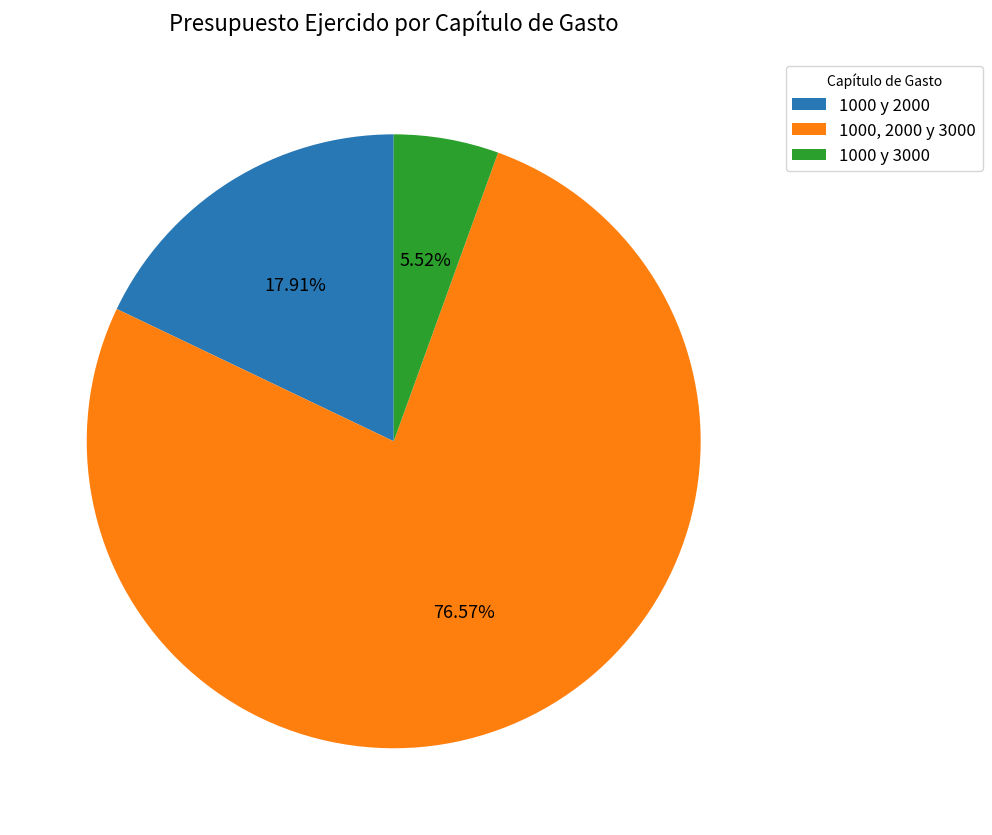

What is the smallest slice in the pie chart?

1000 y 3000